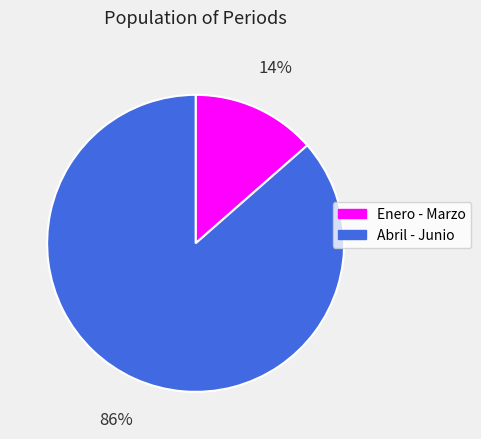

What is the largest slice in the pie chart?

Abril - Junio